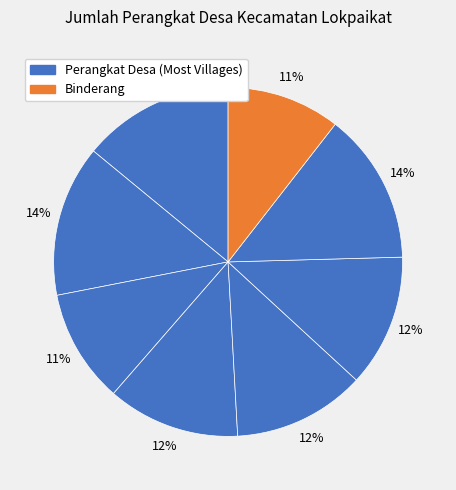

How many slices are in this pie chart?

8